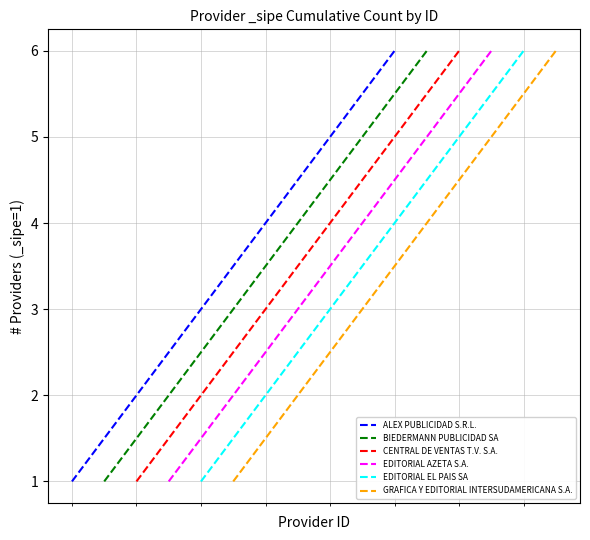

How many values in the EDITORIAL AZETA S.A. series are below 4?

3